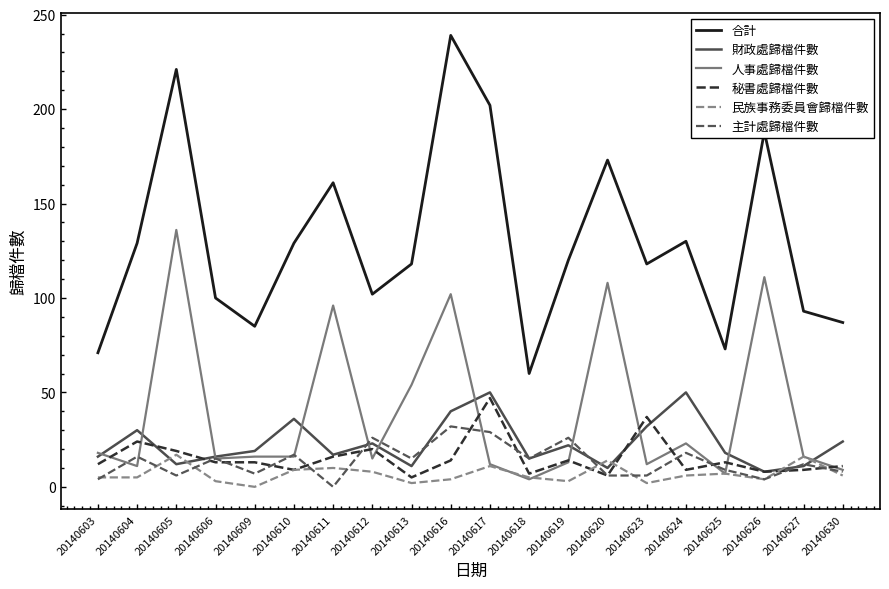

Rank the series by their maximum value, from highest to lowest.

合計, 人事處歸檔件數, 財政處歸檔件數, 秘書處歸檔件數, 主計處歸檔件數, 民族事務委員會歸檔件數